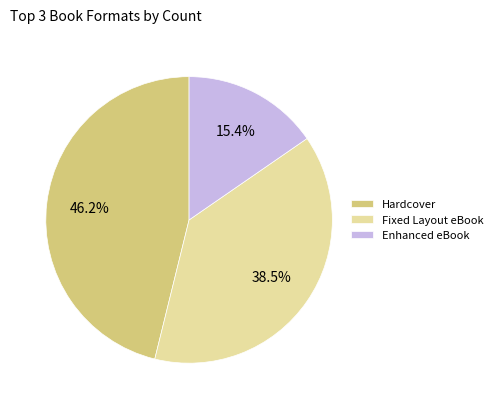

Does any single category account for the majority?

No